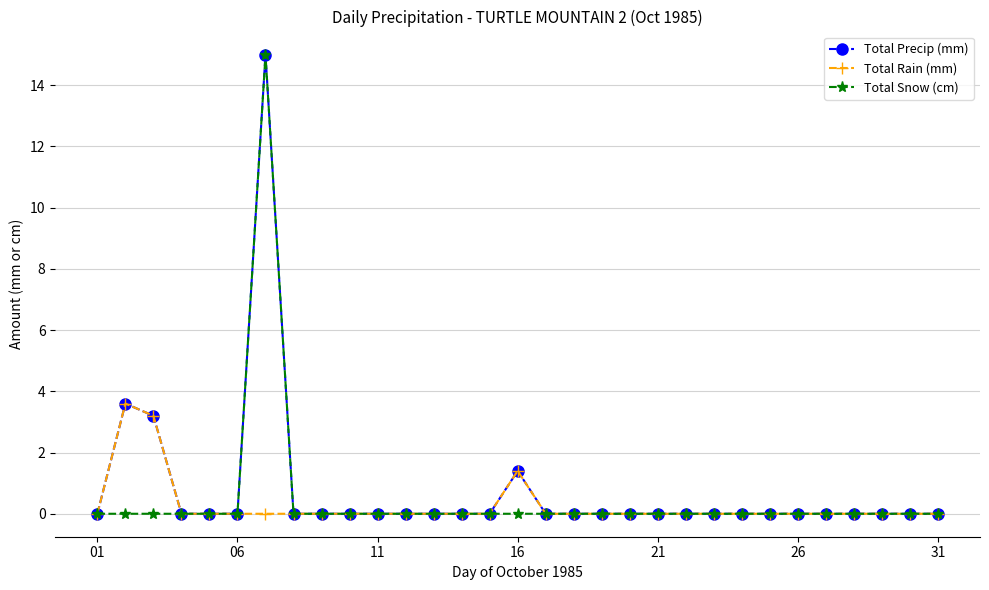

How many lines are shown in the chart?

3